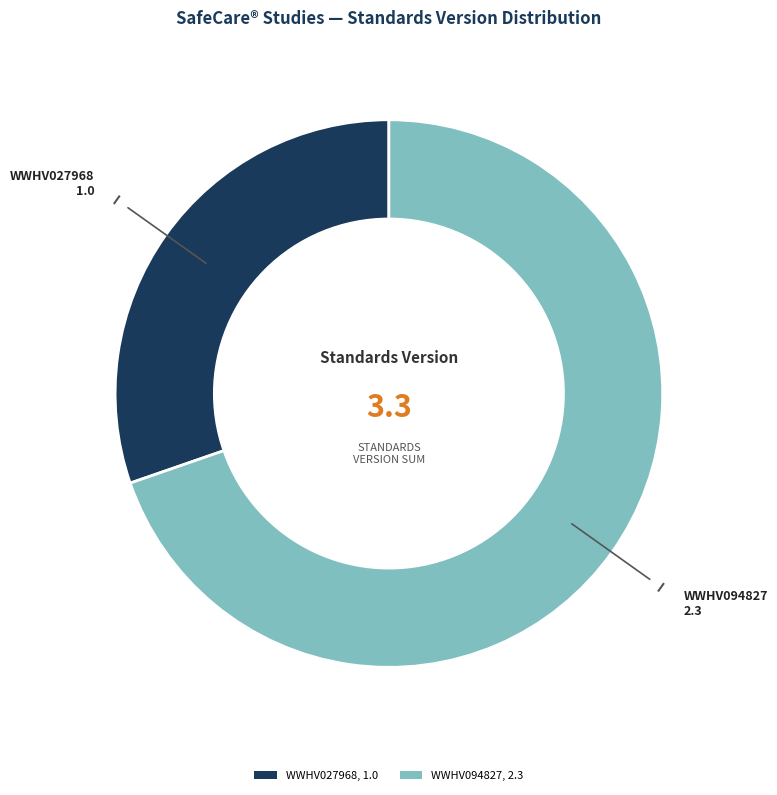

What is the ratio of the value at WWHV094827 to the value at WWHV027968?

2.3